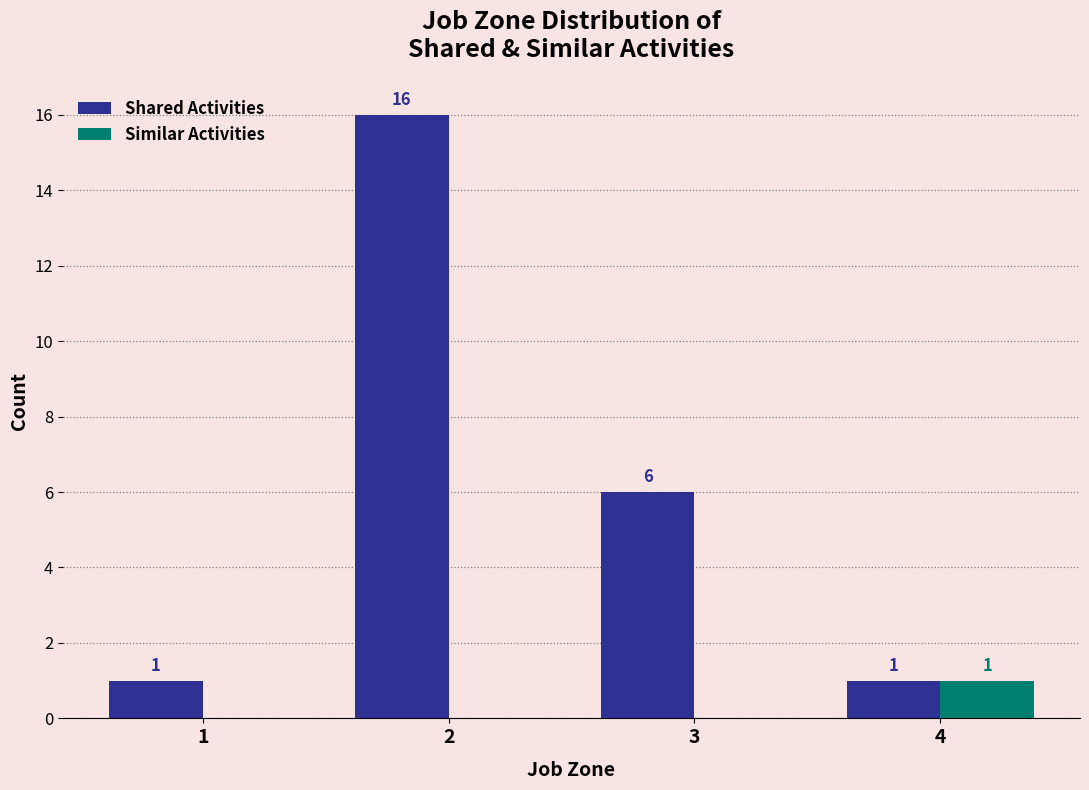

What is the maximum value shown in the chart?

16